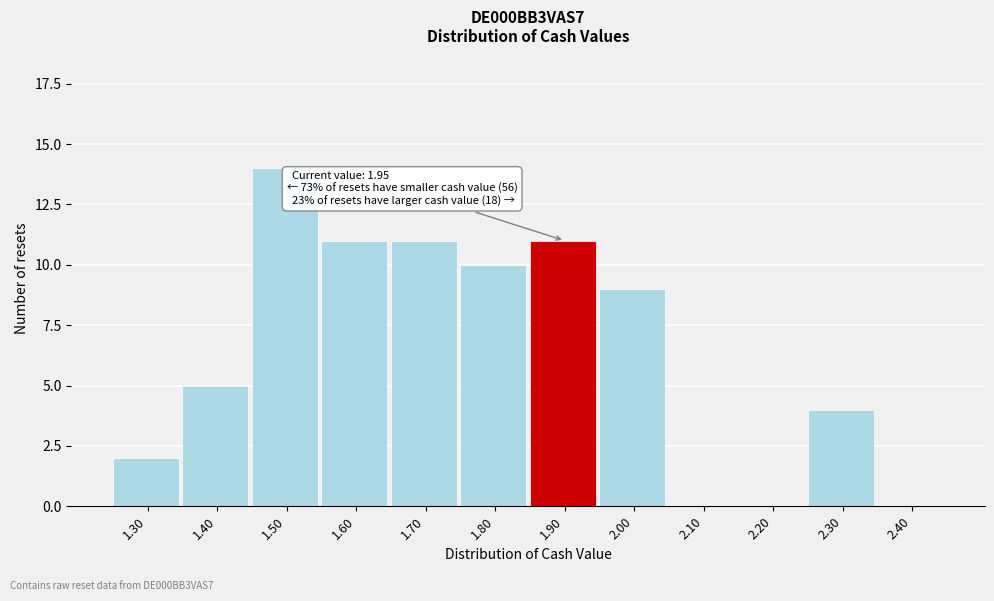

Reading left to right, transcribe all the data shown in this chart.

1.30=2	1.40=5	1.50=14	1.60=11	1.70=11	1.80=10	1.90=11	2.00=9	2.10=0	2.20=0	2.30=4	2.40=0